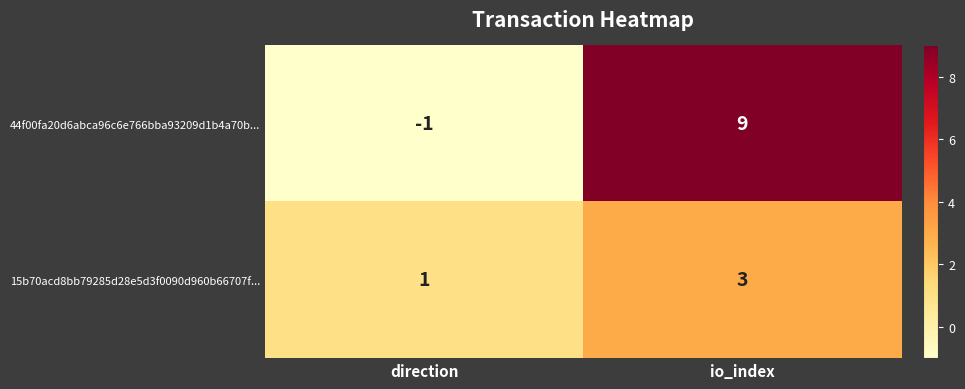

Which series has the largest total across all categories?

44f00fa20d6abca96c6e766bba93209d1b4a70b...